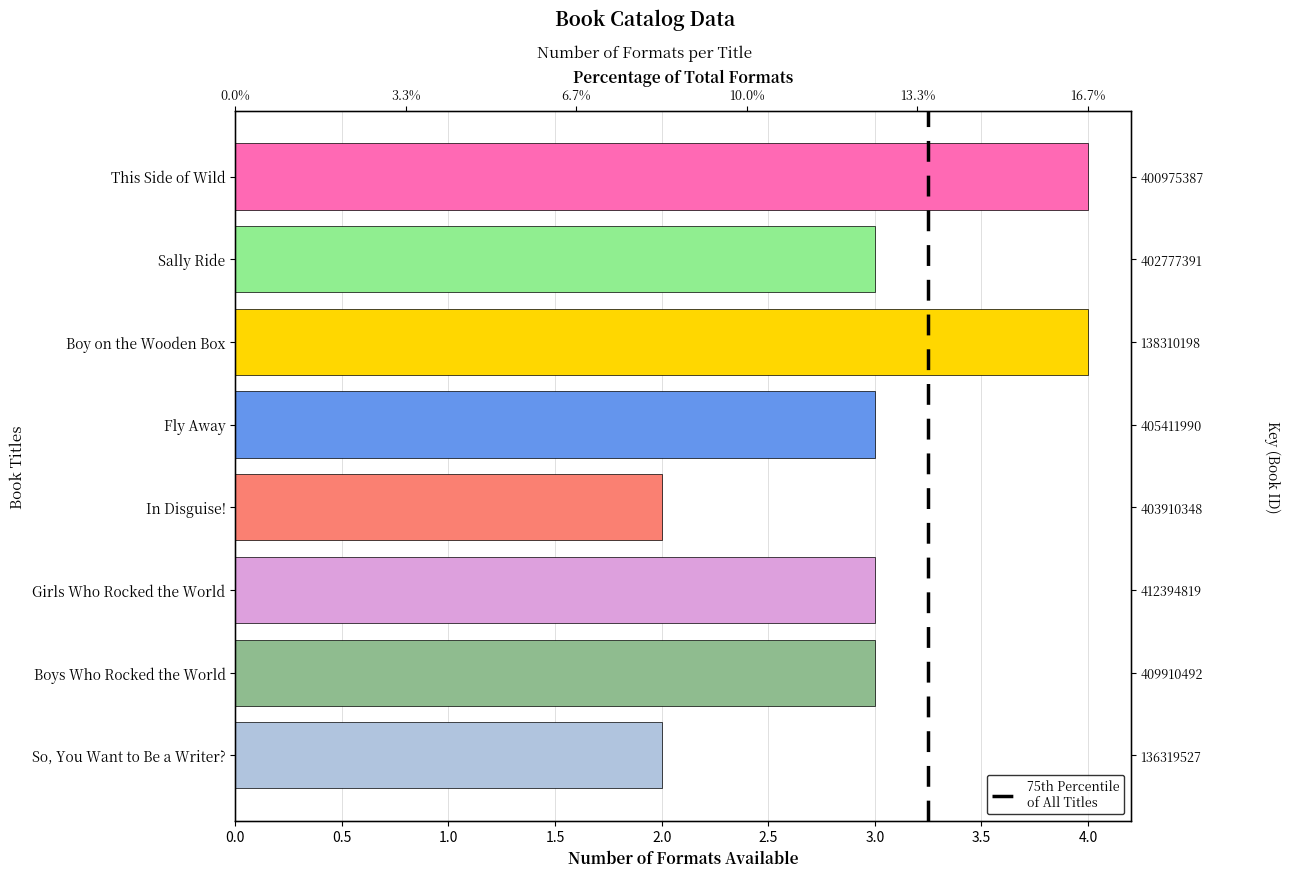

What is the sum of all values?

24